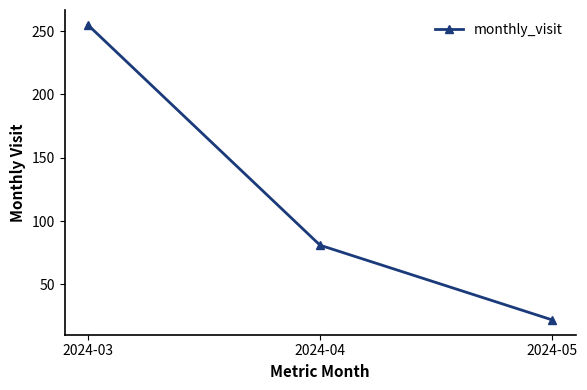

How many series are shown in this chart?

1